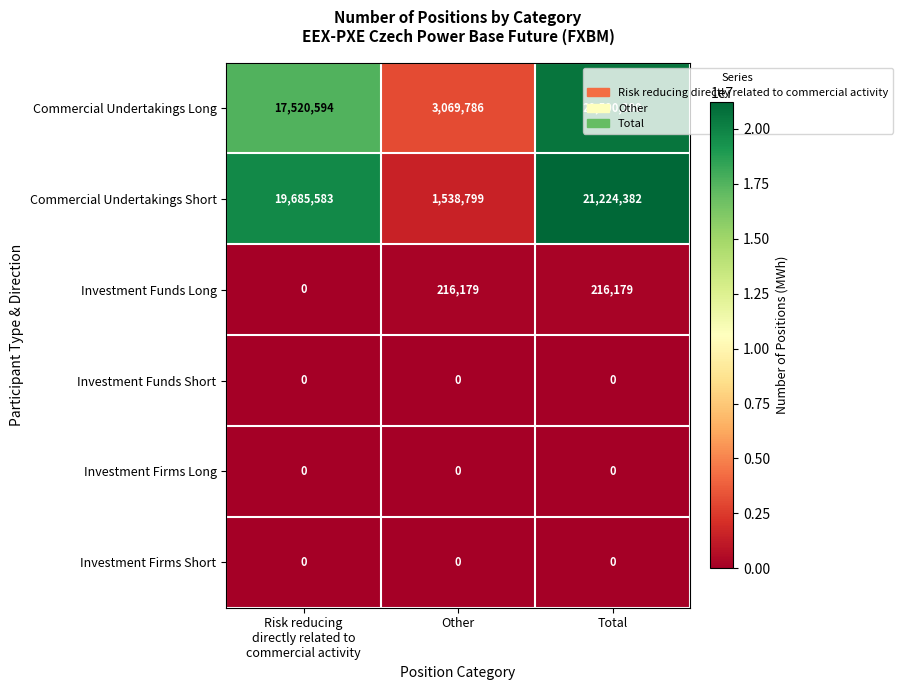

At how many categories does at least one series exceed 11395605?

2